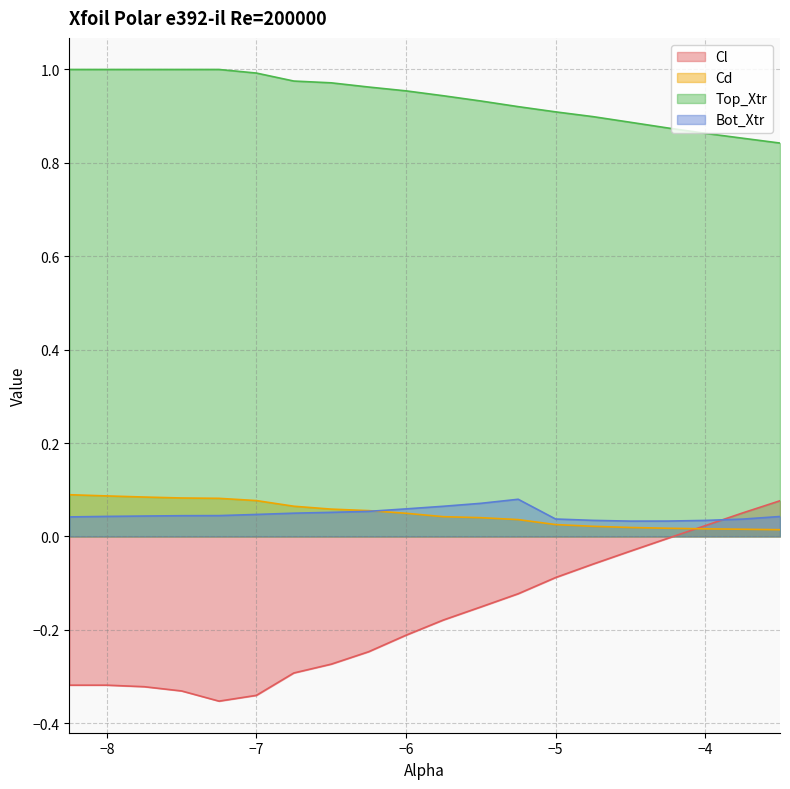

Between -5.25 and -4.25, which series saw the biggest shift?

Cl